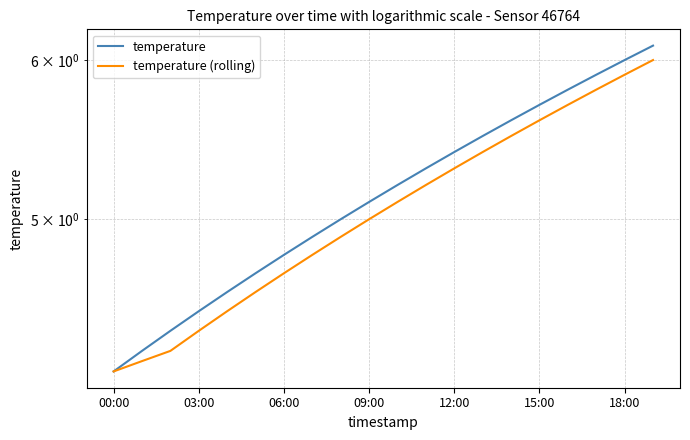

True or false: temperature and temperature (rolling) intersect in this chart.

False